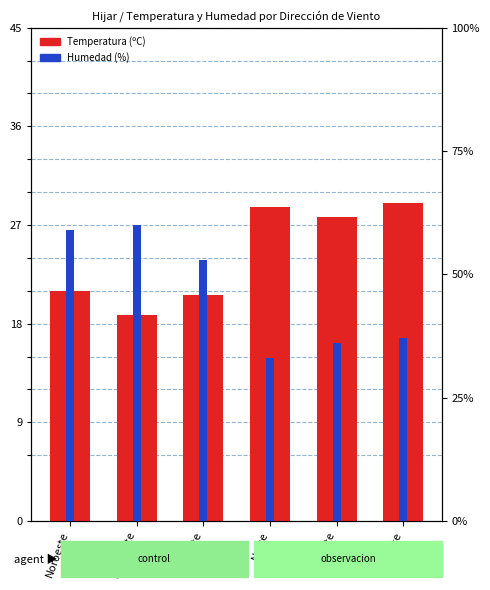

Reading right to left, extract all data points from this chart.

Temperatura (ºC): Este=29.0	Sudeste=27.7	Norte=28.6	Oeste=20.6	Sudoeste=18.8	Noroeste=21.0
Humedad (%): Este=37.0	Sudeste=36.0	Norte=33.0	Oeste=53.0	Sudoeste=60.0	Noroeste=59.0